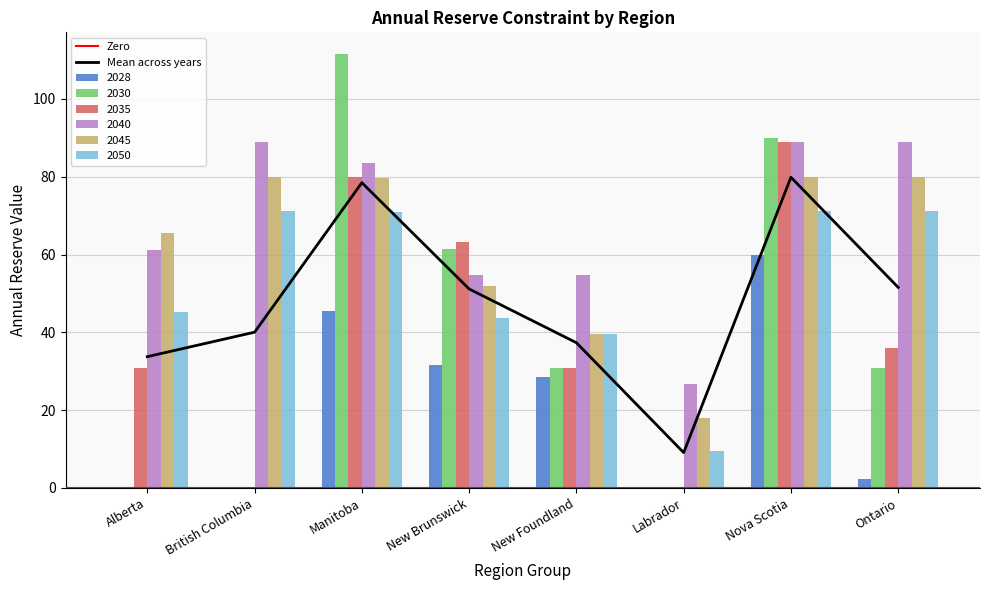

Is it true that 2035 equals 30.7 at New Foundland?

True